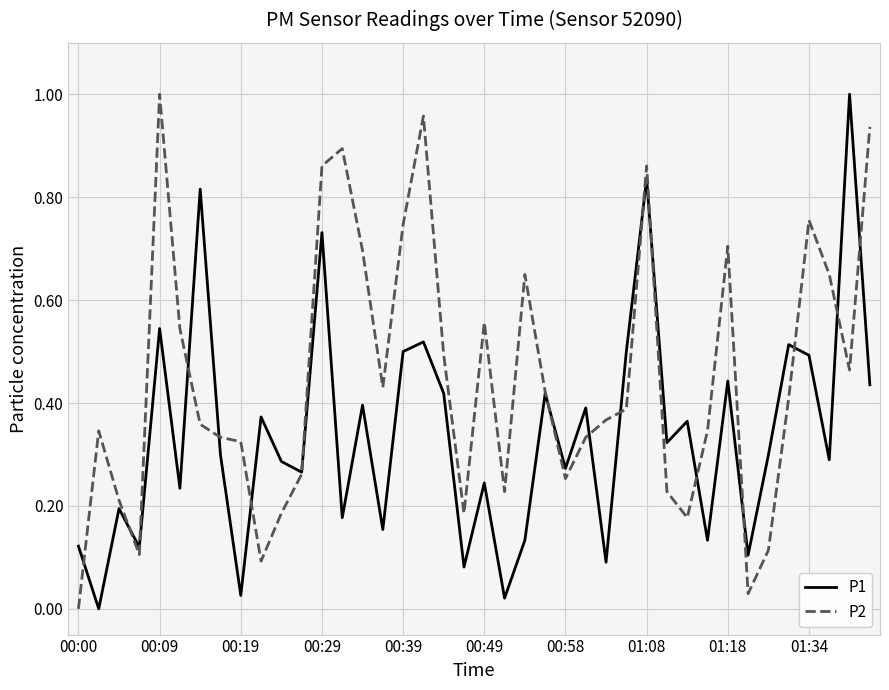

Rank the series by their average value, from lowest to highest.

P1, P2